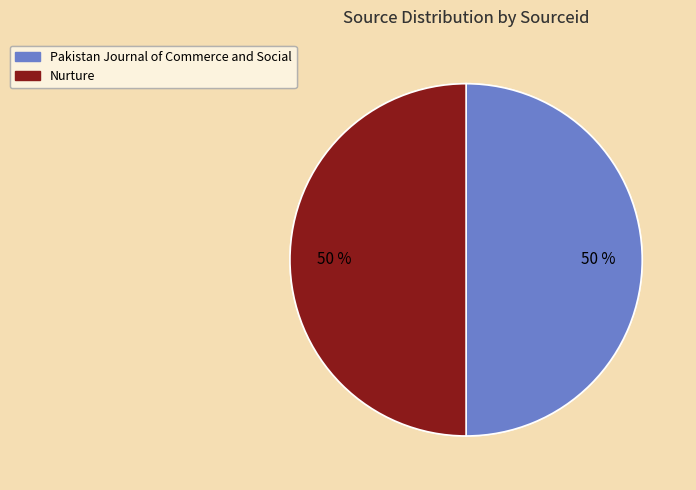

To the nearest percent, what is the average slice percentage?

50%